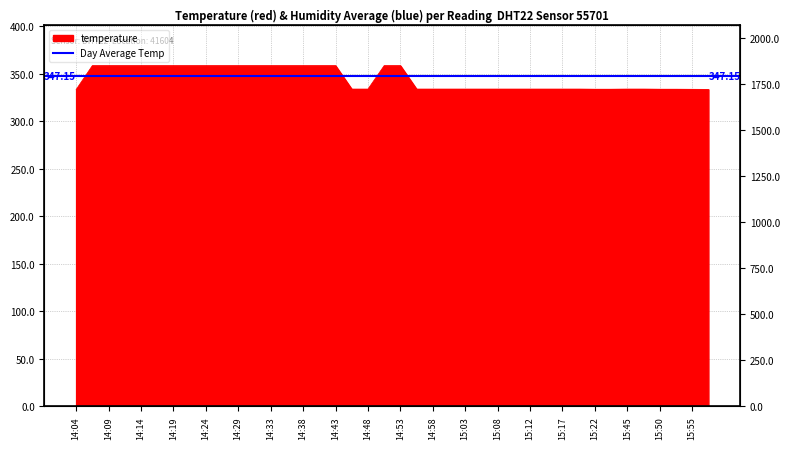

Where is the data nearest to the value 345?

14:46